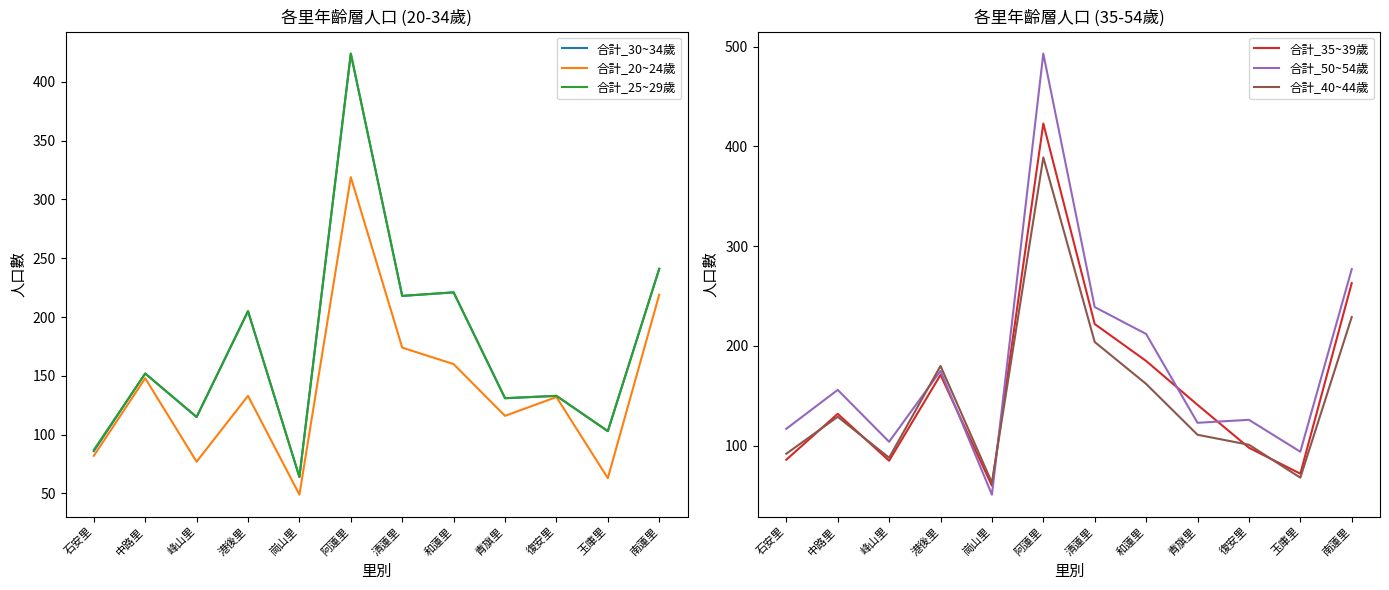

Which series ends up on top after the final intersection of 合計_40~44歲 and 合計_30~34歲?

合計_30~34歲